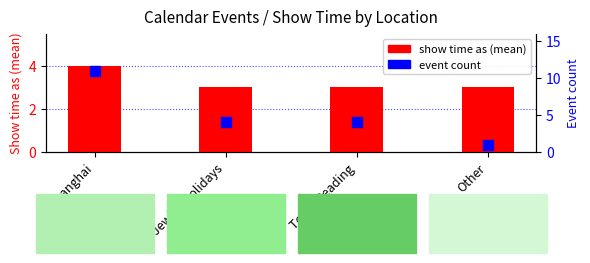

At how many categories does at least one series exceed 7?

1